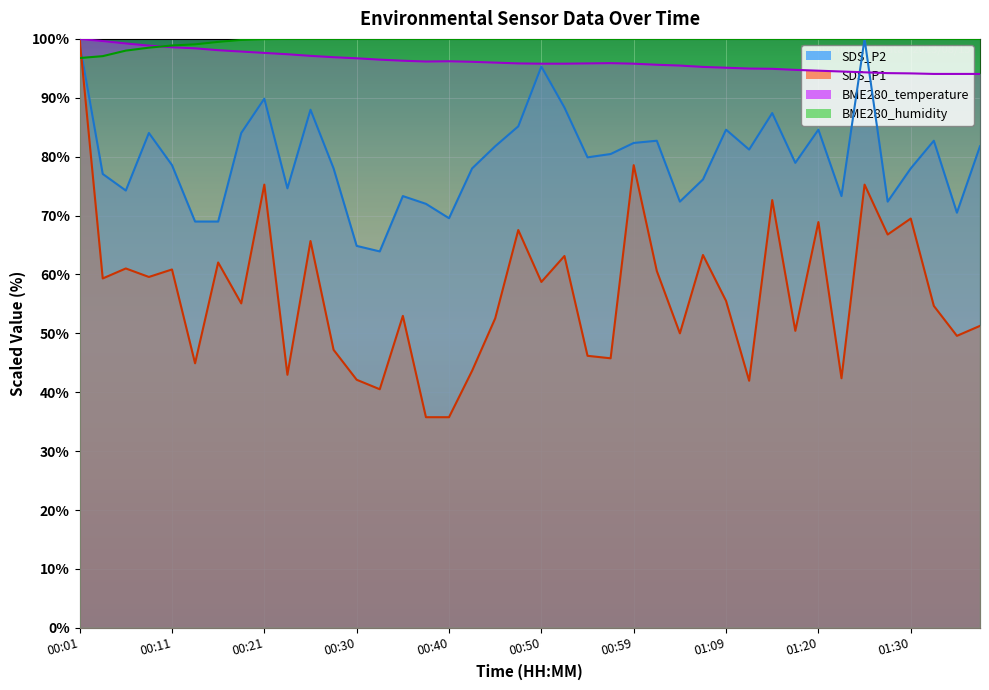

What is the maximum value for SDS_P1?

100.0